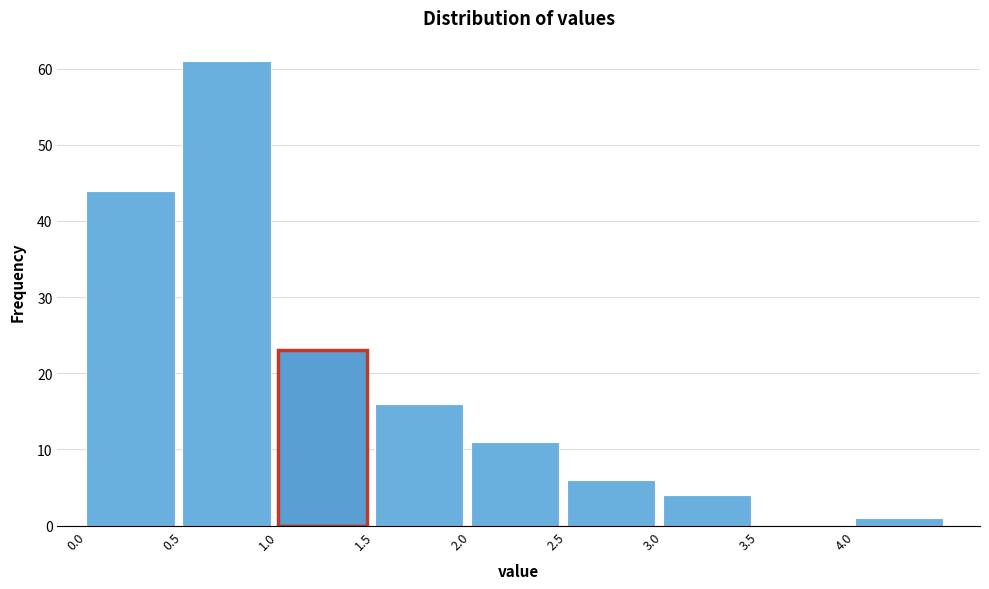

Reading left to right, list every bar in this chart as the range it spans on the x-axis followed by its height. The values are not printed on the chart, so give them approximately, as read against the axis.

0.0 to 0.5: 44
0.5 to 1.0: 61
1.0 to 1.5: 23
1.5 to 2.0: 16
2.0 to 2.5: 11
2.5 to 3.0: 6
3.0 to 3.5: 4
3.5 to 4.0: 0
4.0 to 4.5: 1